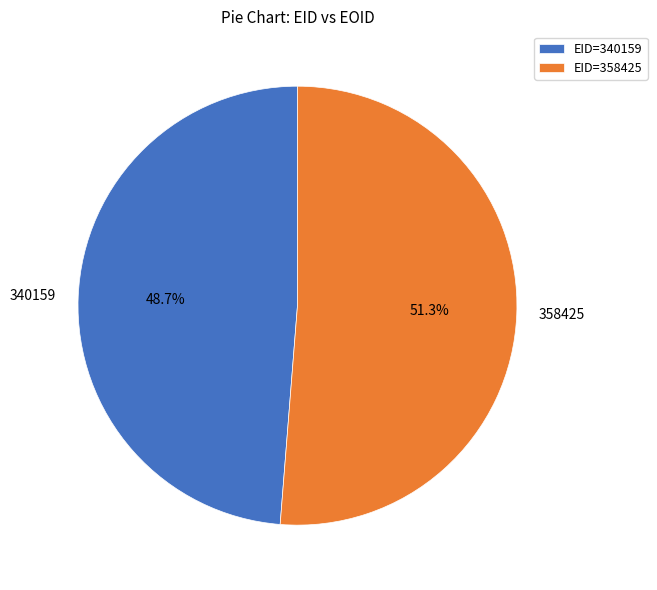

Does 358425 represent more than half of the total?

Yes